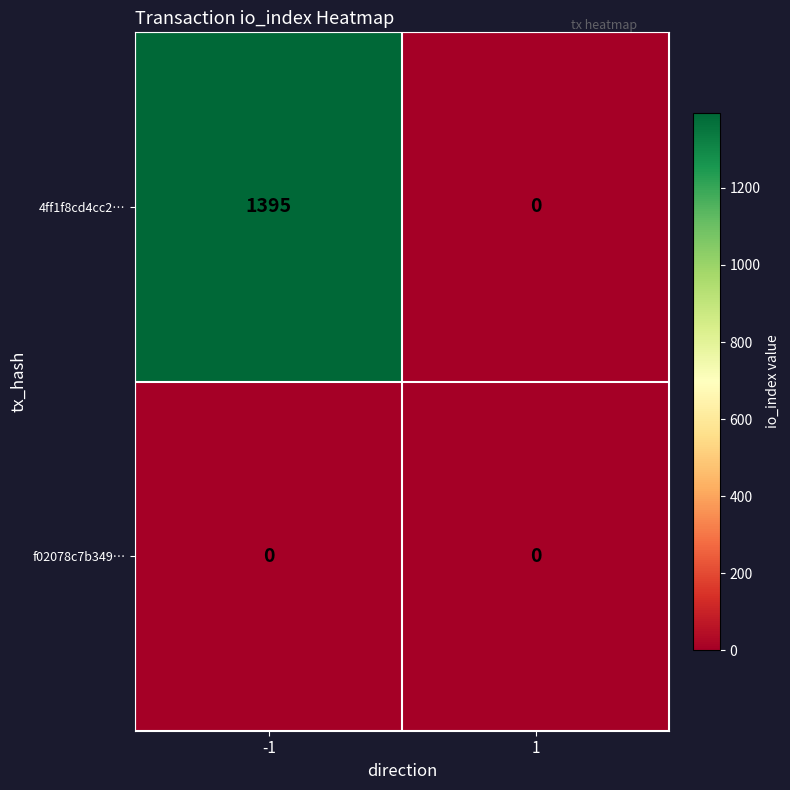

Reading right to left, extract all data points from this chart.

4ff1f8cd4cc2…: 0	1395
f02078c7b349…: 0	0